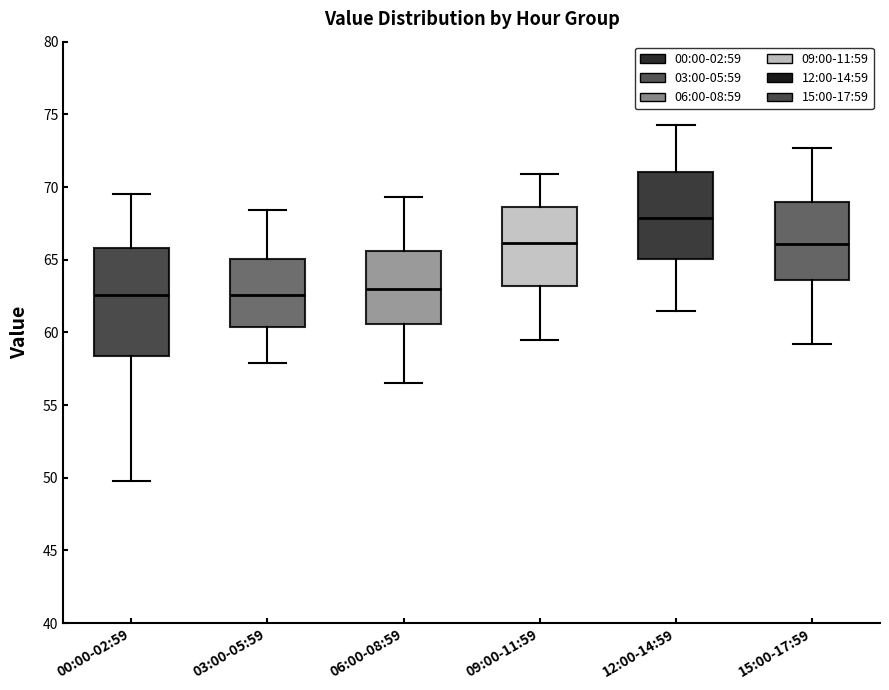

Which box is the tallest, from its lower edge to its upper edge?

00:00-02:59